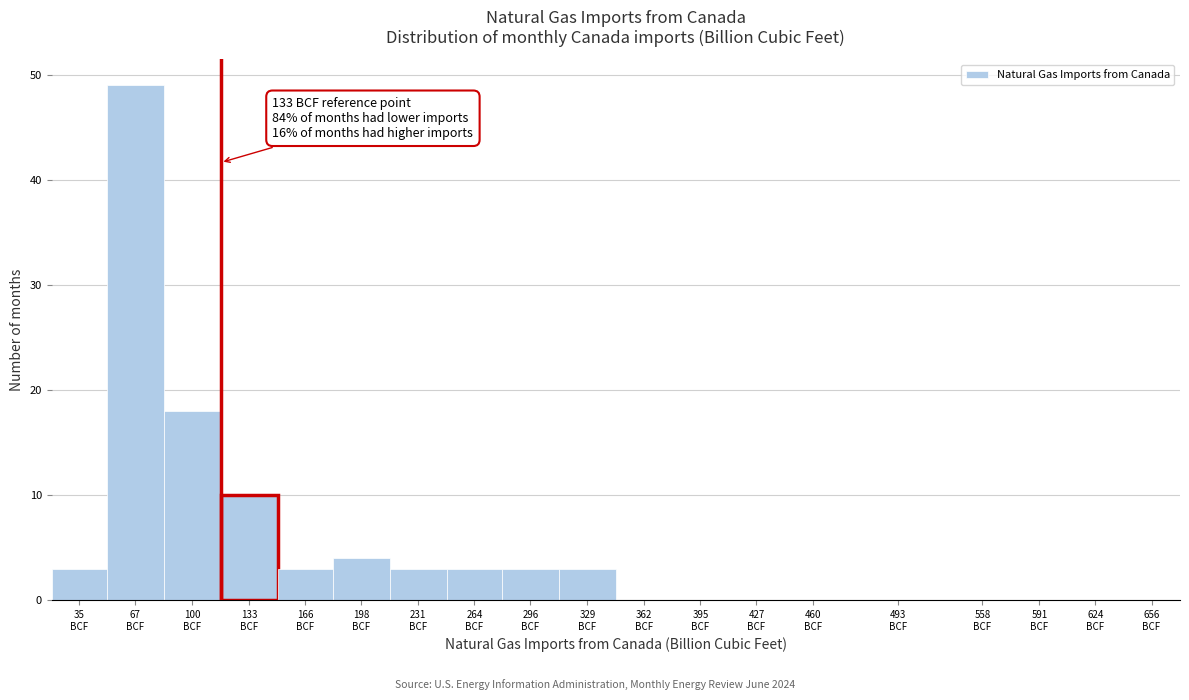

What is the sum of all values?

99